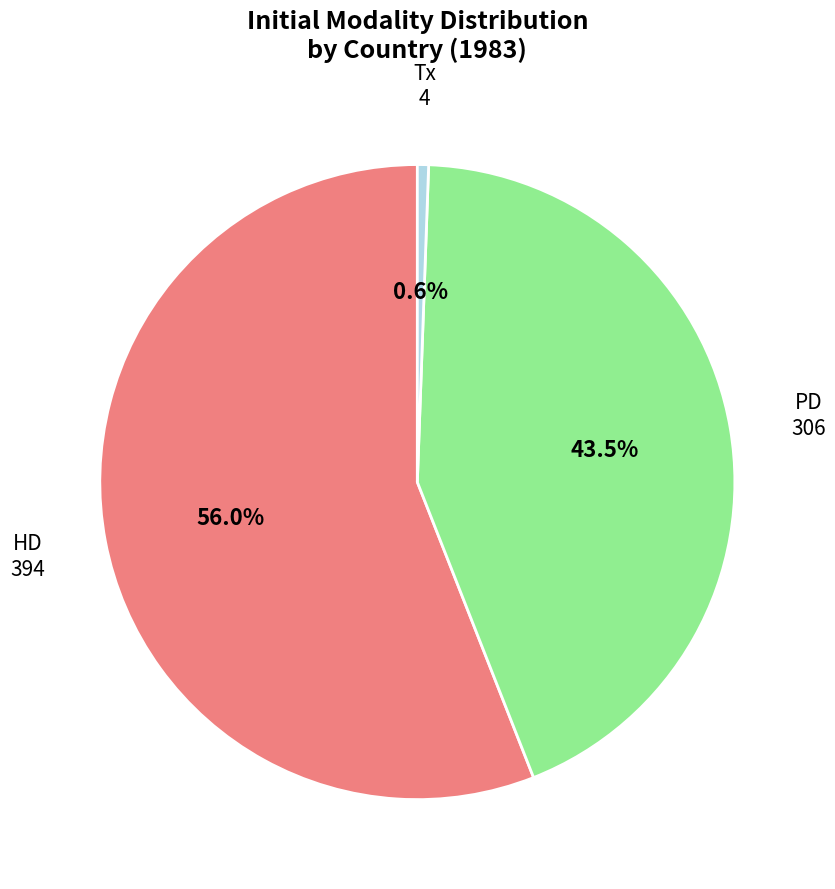

Which slice is the smallest?

Tx